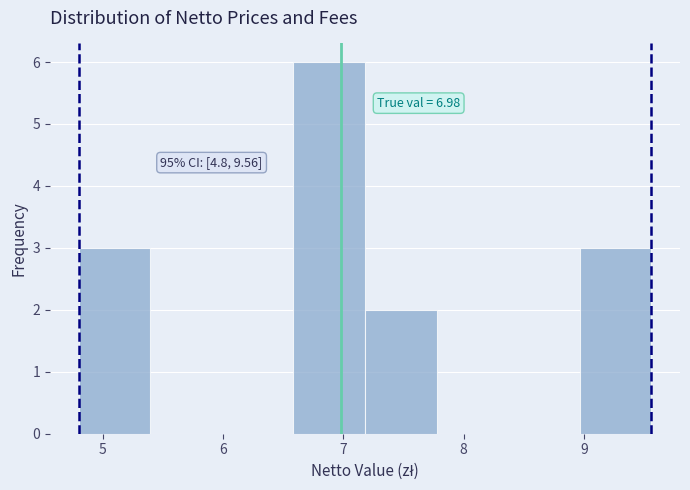

Which range on the x-axis has the tallest bar?

6.6 to 7.2